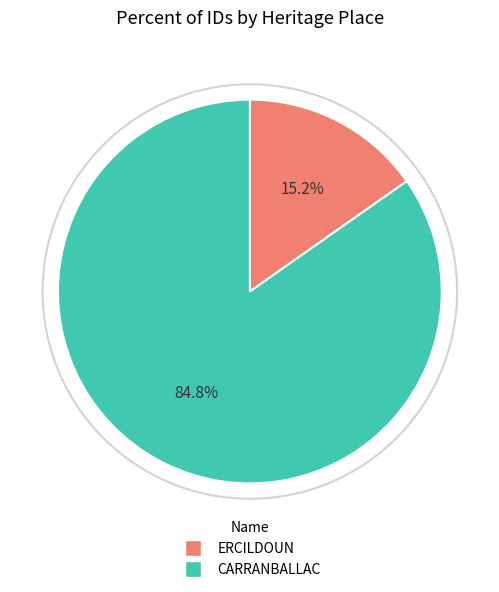

Which has a higher value, ERCILDOUN or CARRANBALLAC?

CARRANBALLAC